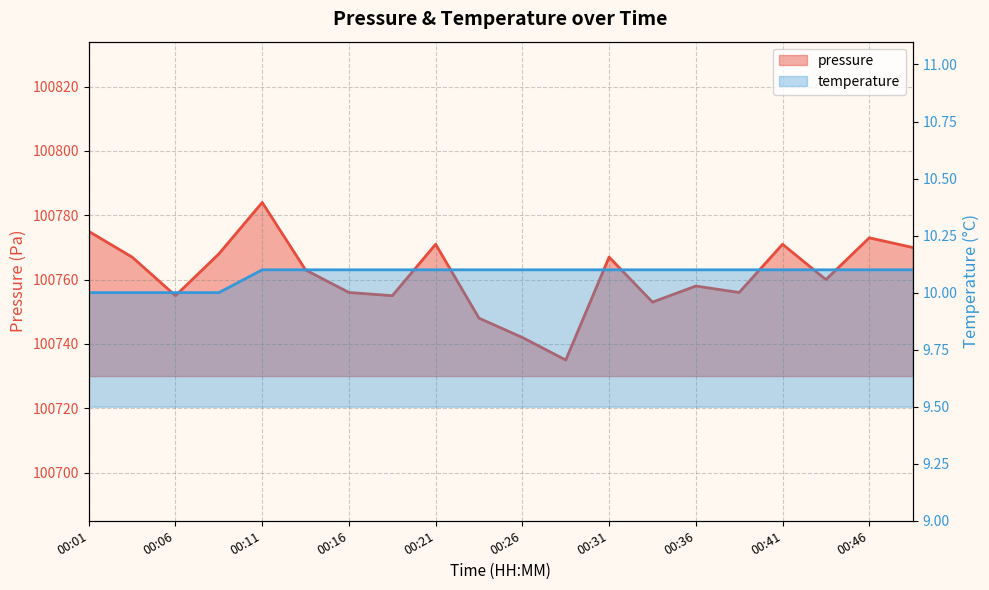

The pressure series shows 100755.0 at 00:19. True or false?

True